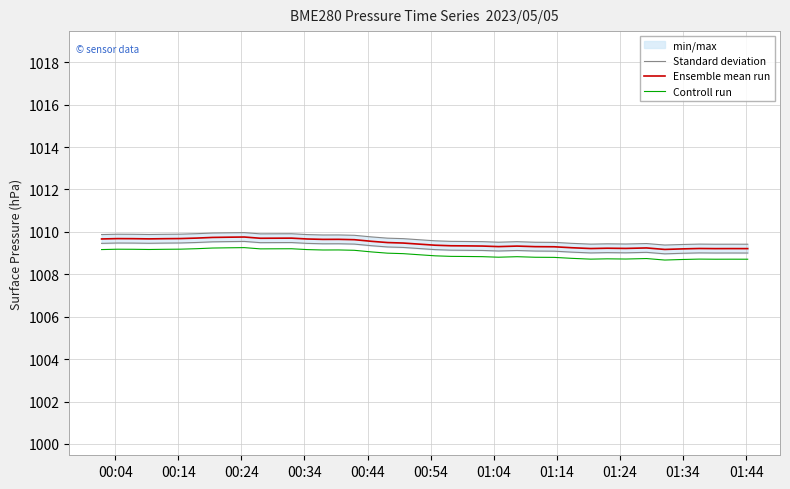

What is the minimum value for Ensemble mean run?

1009.2